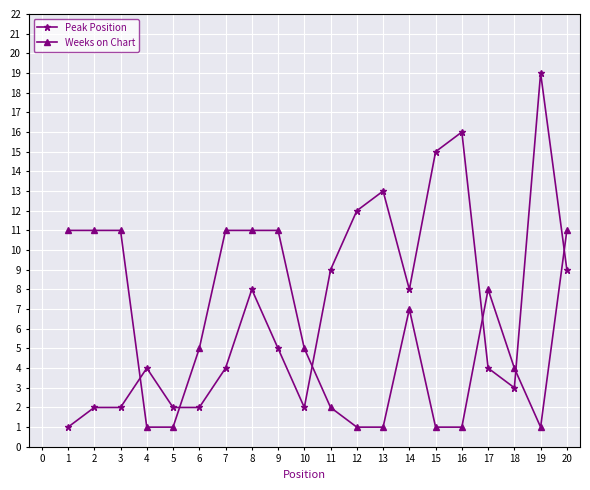

True or false: Weeks on Chart has more than 0 interior local peaks.

True